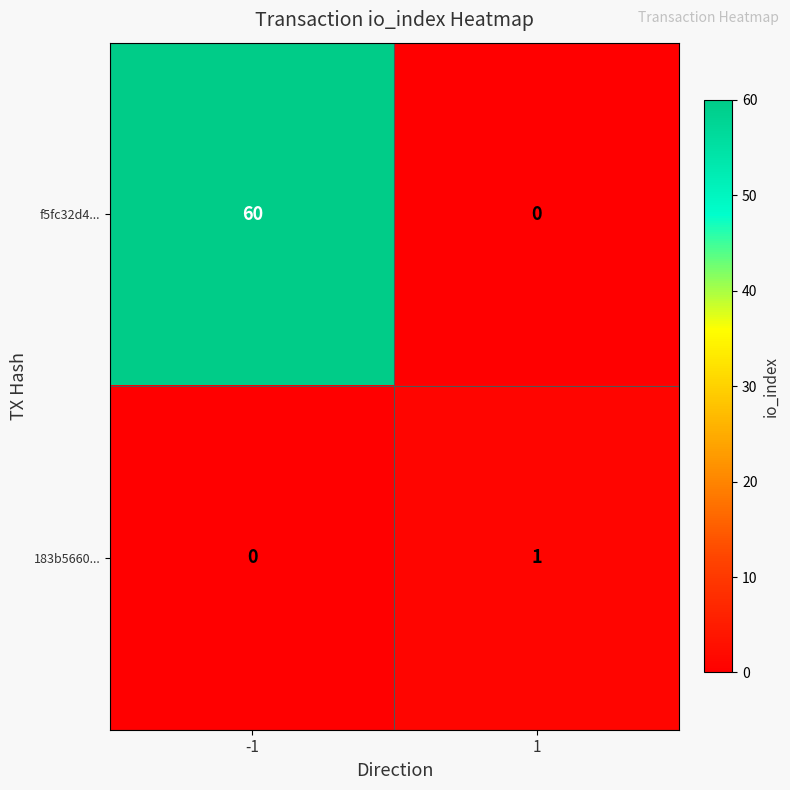

What is the greatest value displayed?

60